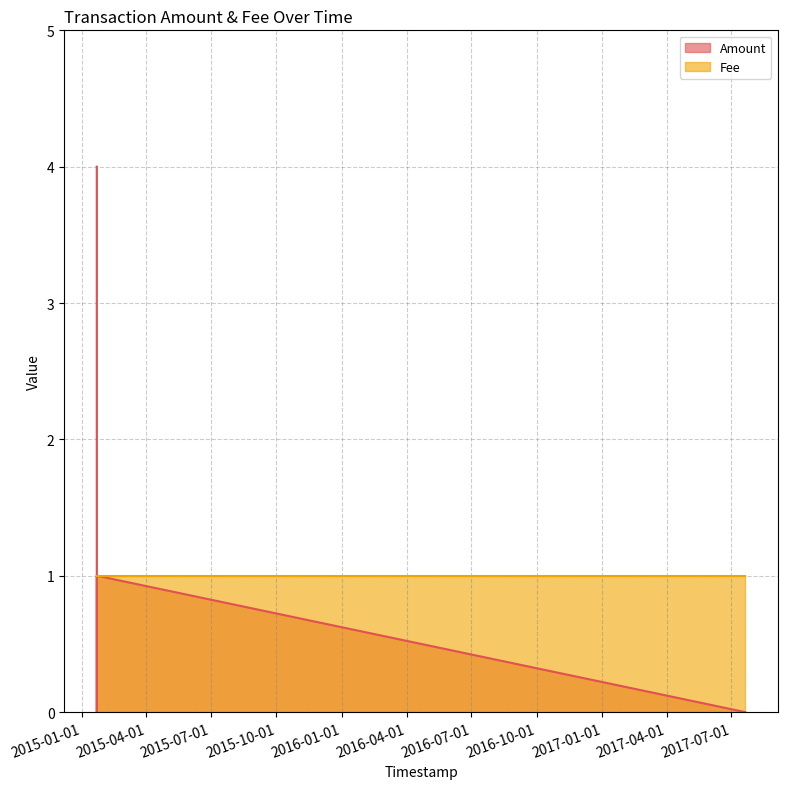

Where does the Amount series first go above 1?

2015-01-21 18:44:49